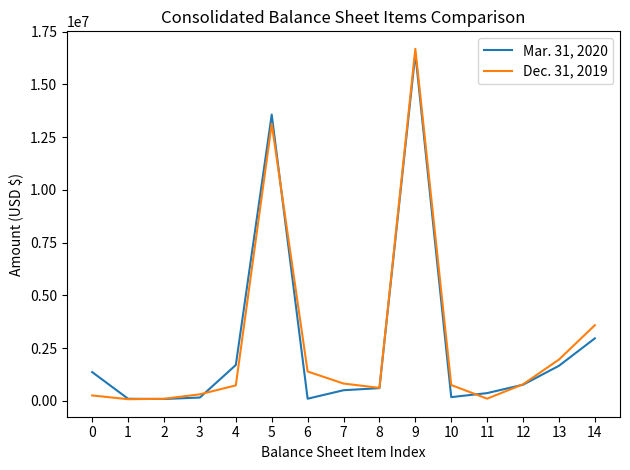

What are all the series names shown in the legend?

Mar. 31, 2020, Dec. 31, 2019